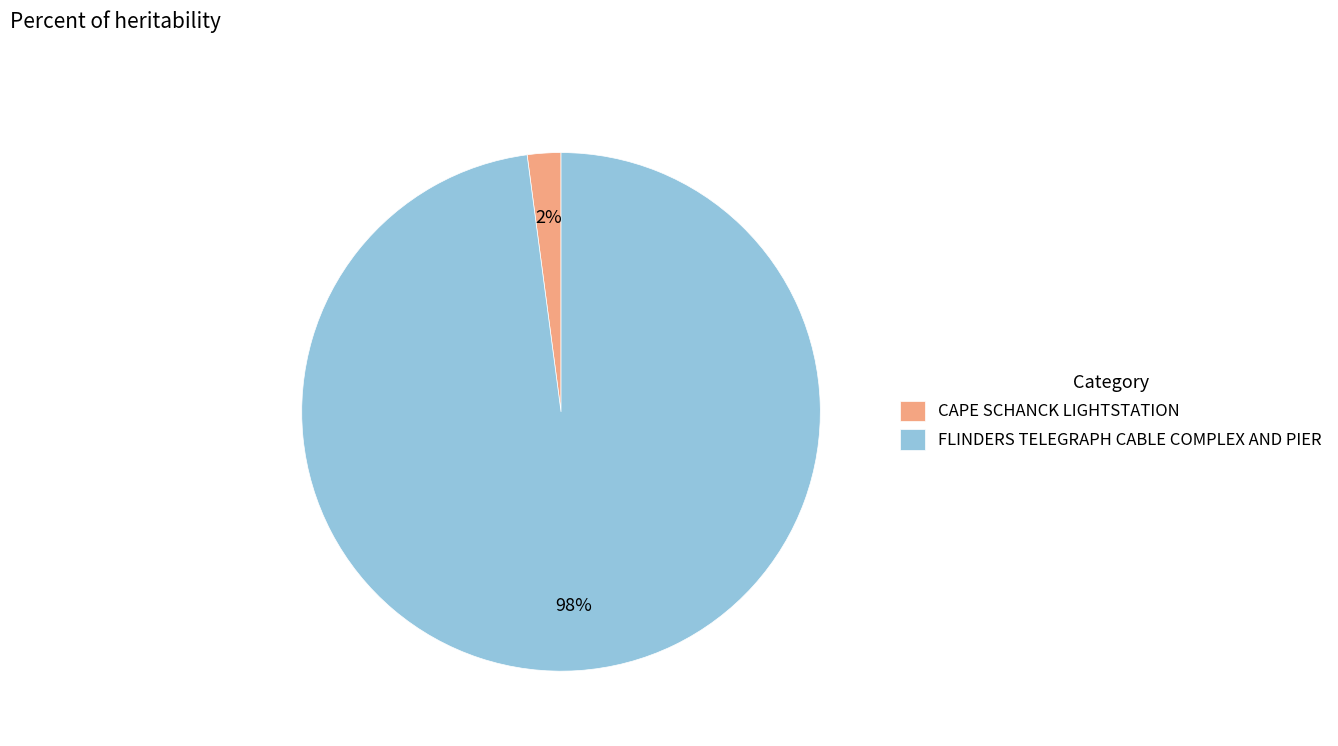

Between CAPE SCHANCK LIGHTSTATION and FLINDERS TELEGRAPH CABLE COMPLEX AND PIER, which is larger?

FLINDERS TELEGRAPH CABLE COMPLEX AND PIER